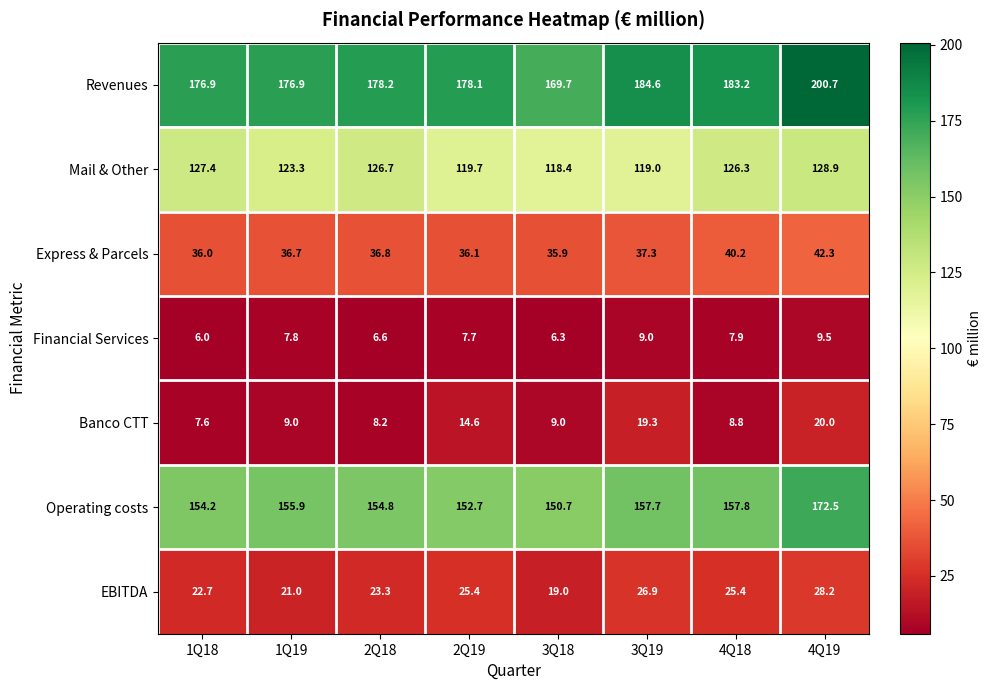

Is it true that EBITDA equals 16.1 at 3Q19?

False